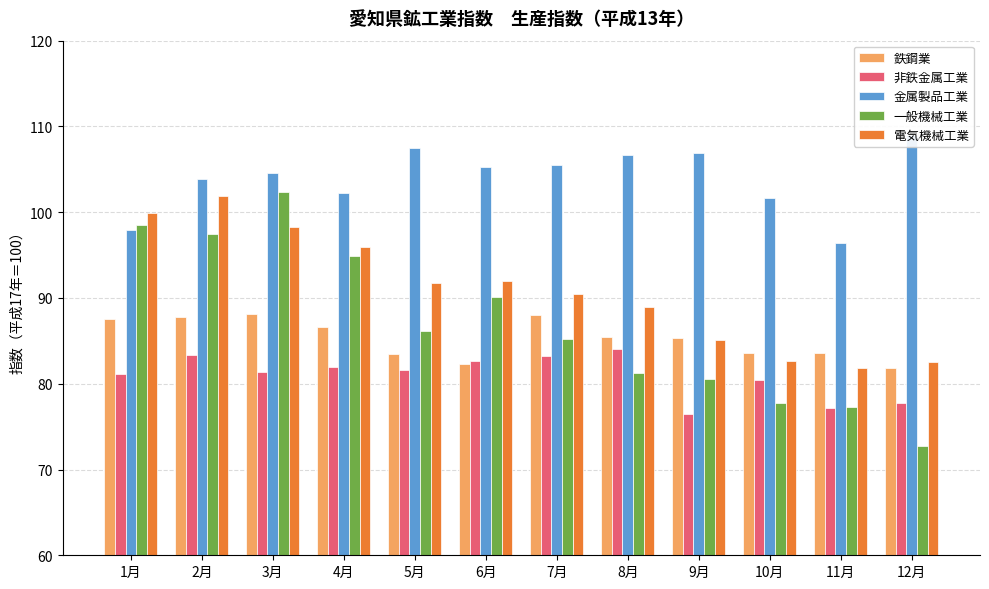

What are all the series names shown in the legend?

鉄鋼業, 非鉄金属工業, 金属製品工業, 一般機械工業, 電気機械工業